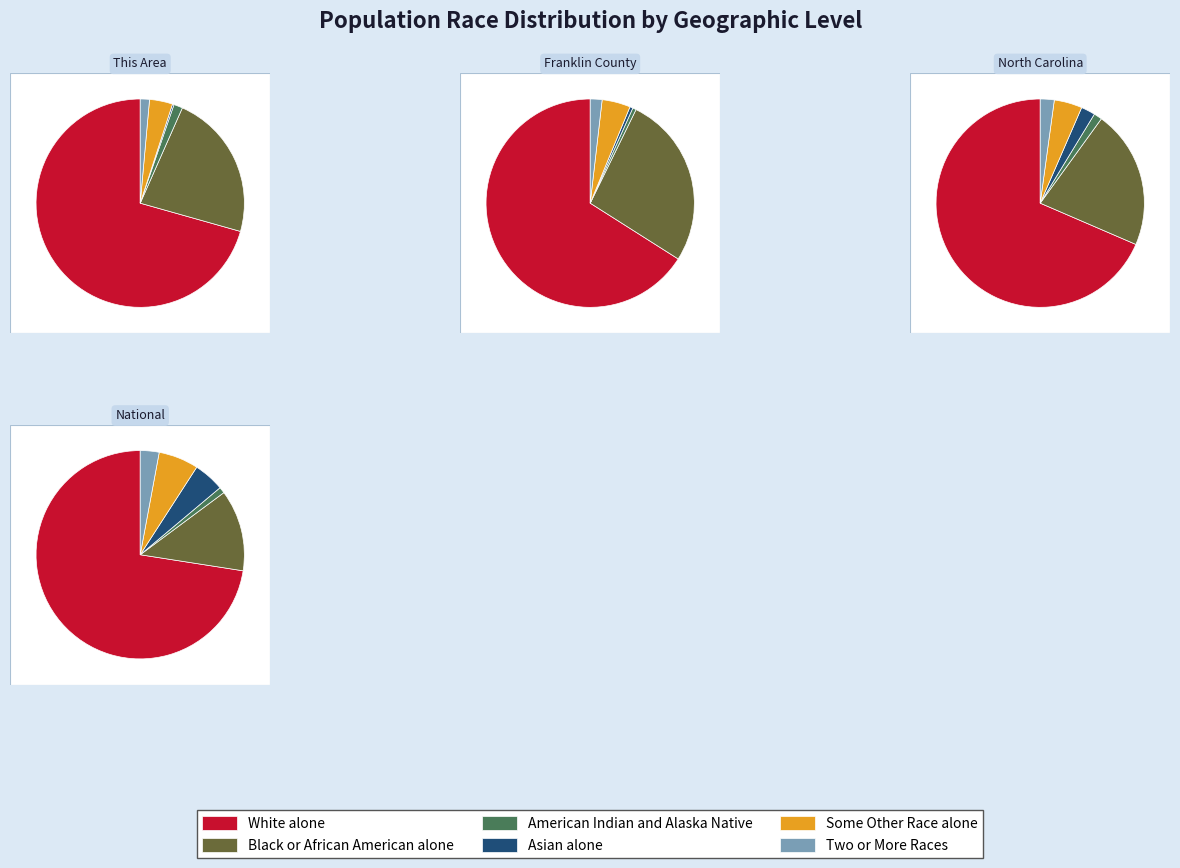

Rank the series at National from highest to lowest value.

White alone, Black or African American alone, Some Other Race alone, Asian alone, Two or More Races, American Indian and Alaska Native